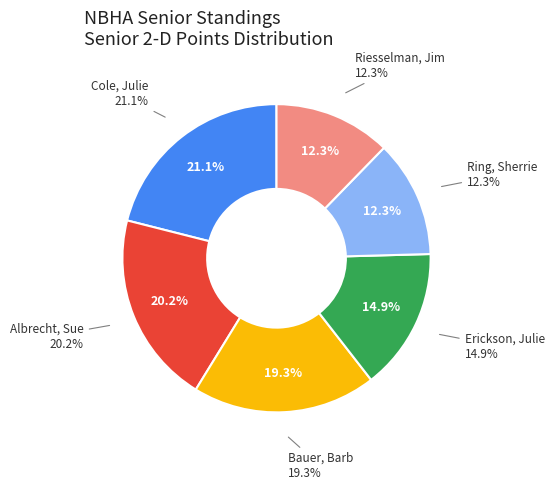

Is Pipping, Dennis the majority of the pie?

No